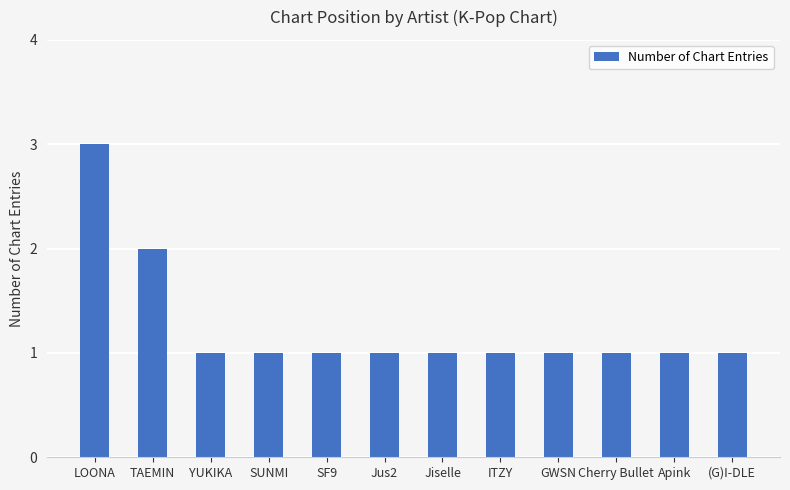

How many bars are there in total?

12